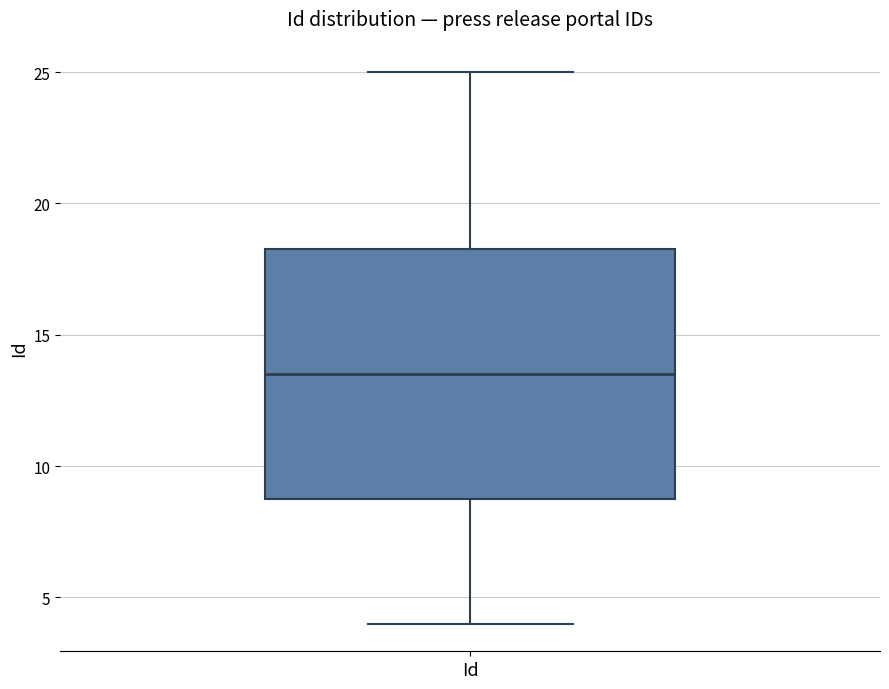

Transcribe this box plot: give where the median line is, the range the box spans, and where the two whiskers end, as read against the y-axis. The values are not printed on the chart, so give them approximately, as read against the axis.

median 13.5, box 9.0 to 18.5, whiskers 4.0 to 25.0